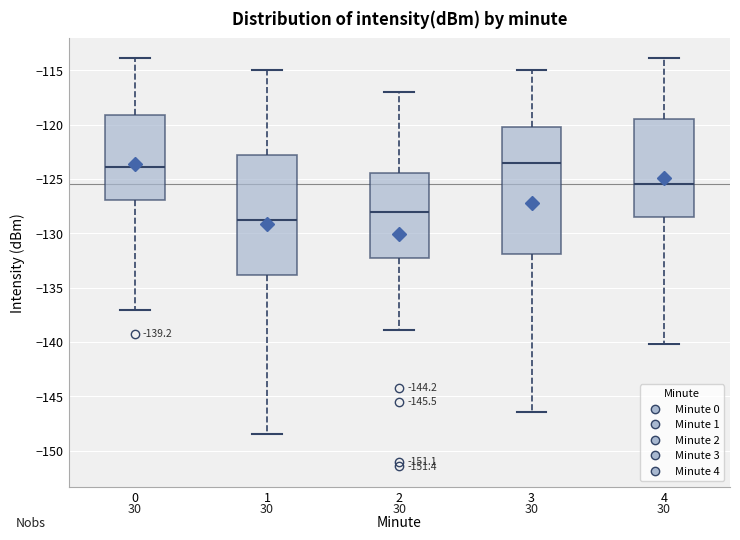

Which box is the tallest, from its lower edge to its upper edge?

3